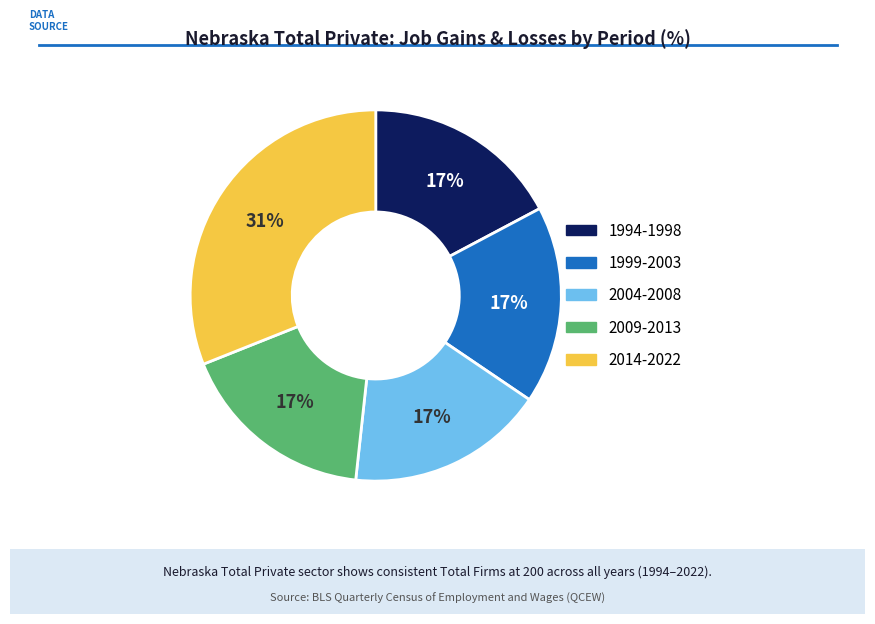

Is there a majority slice in this chart?

No